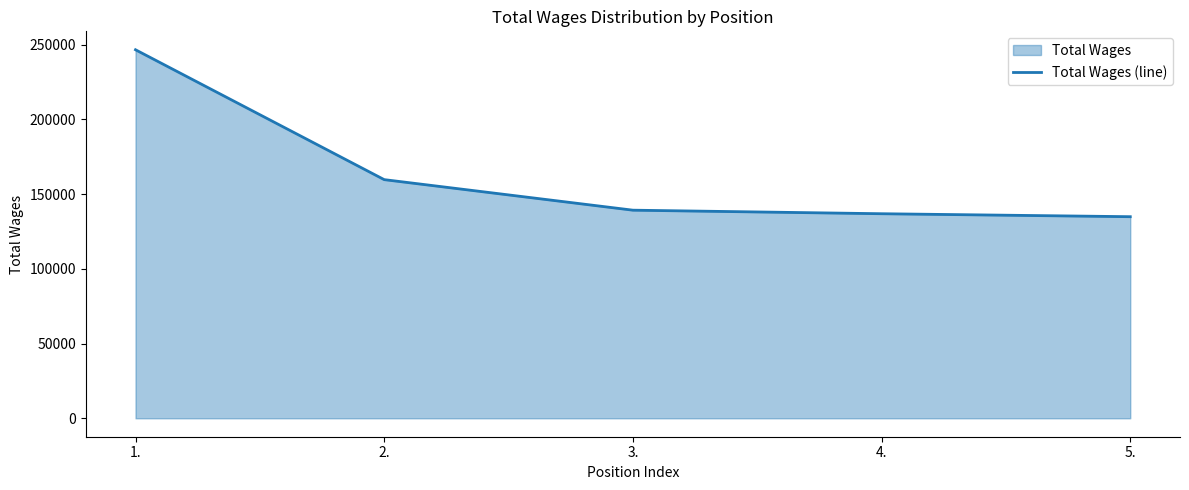

How many lines are shown in the chart?

1